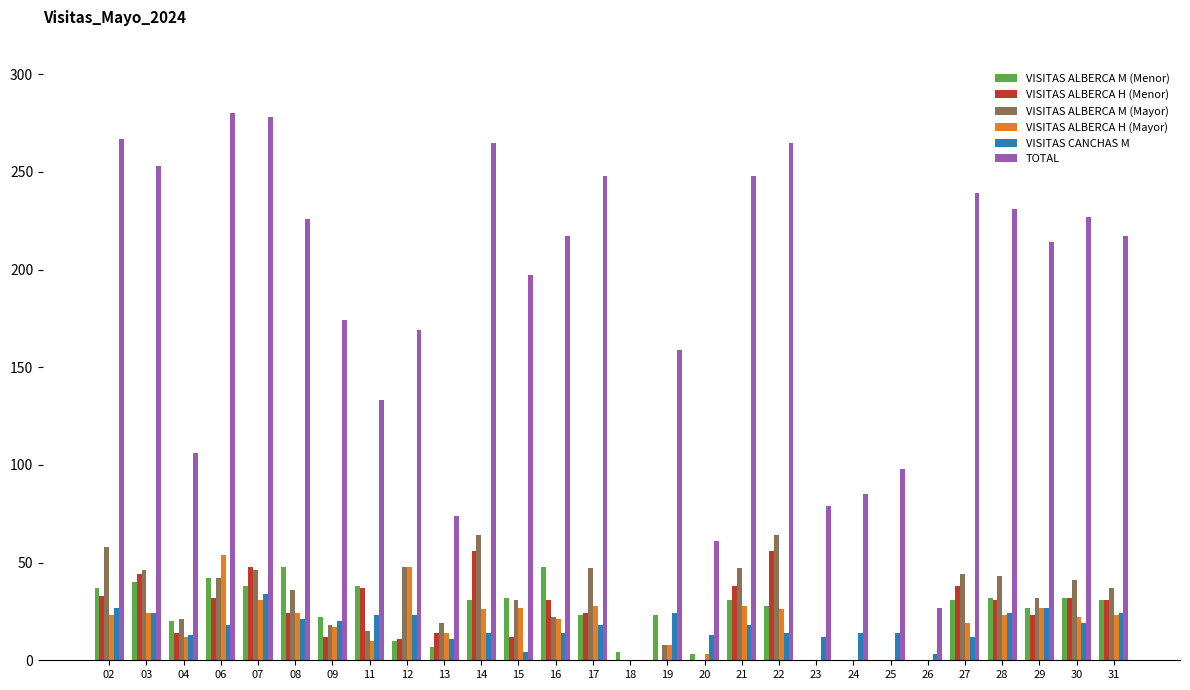

Read the VISITAS ALBERCA M (Menor) value at 18, to the nearest 5.

5